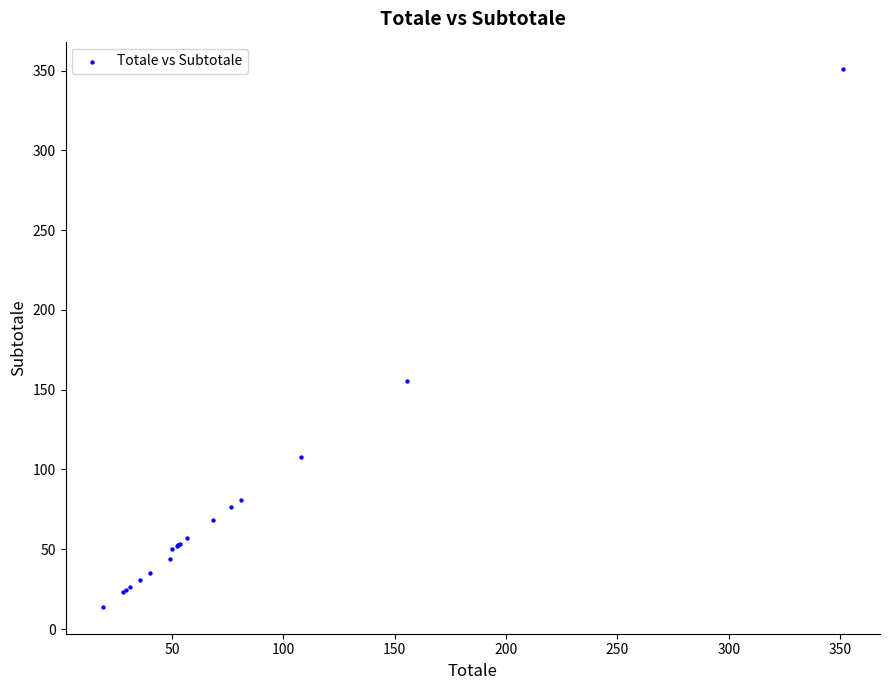

What Y value in the scatter plot is closest to 182?

155.6